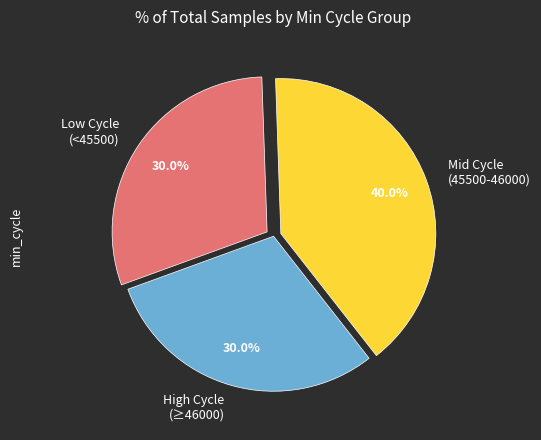

Which category has the biggest portion of the pie?

Mid Cycle (45500-46000)